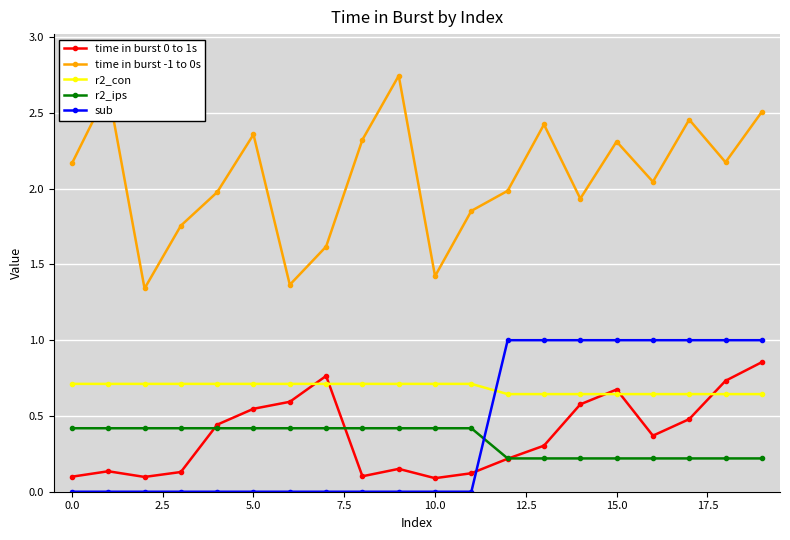

Count the number of categories in the chart.

20